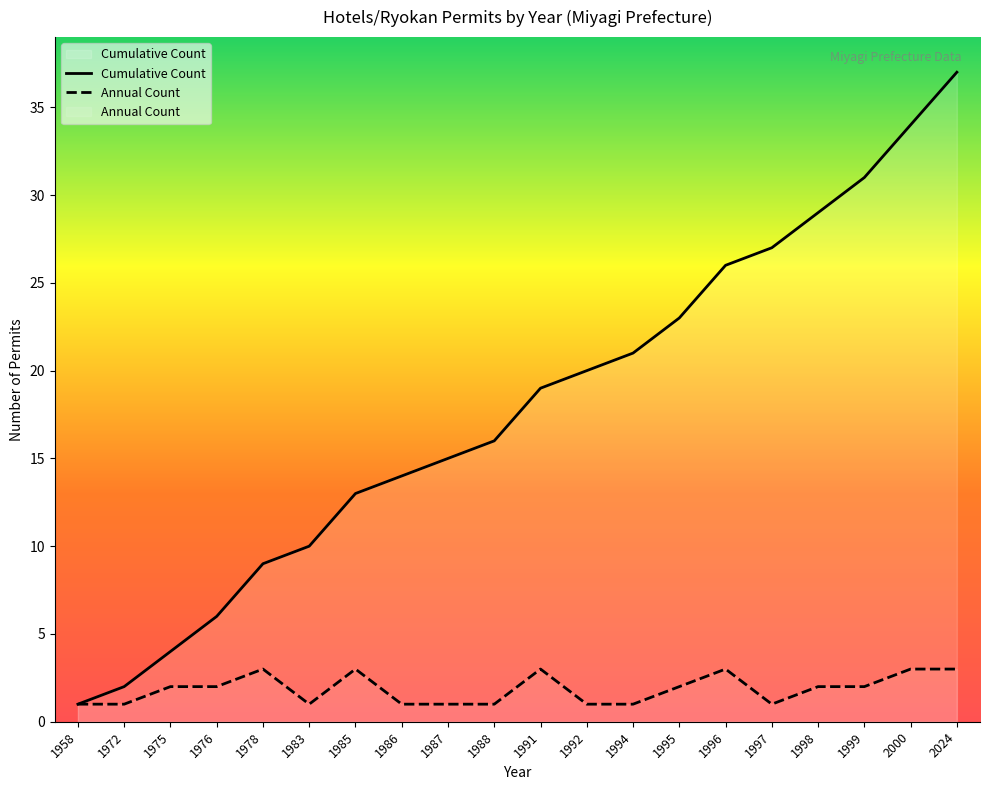

The value at 1991 is 19. True or false?

True